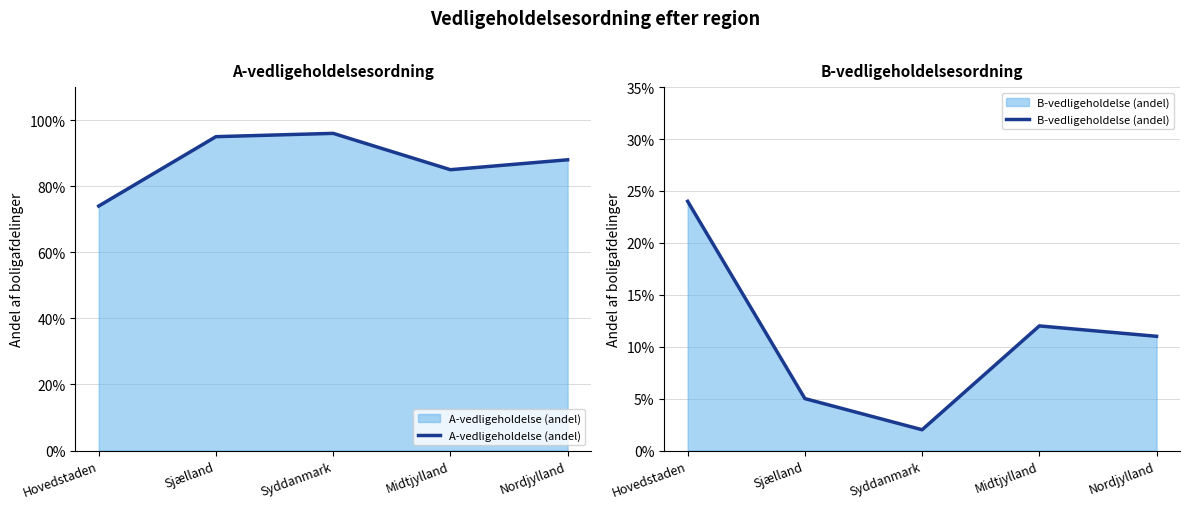

What is the average value of the A-vedligeholdelse (andel) series?

0.9